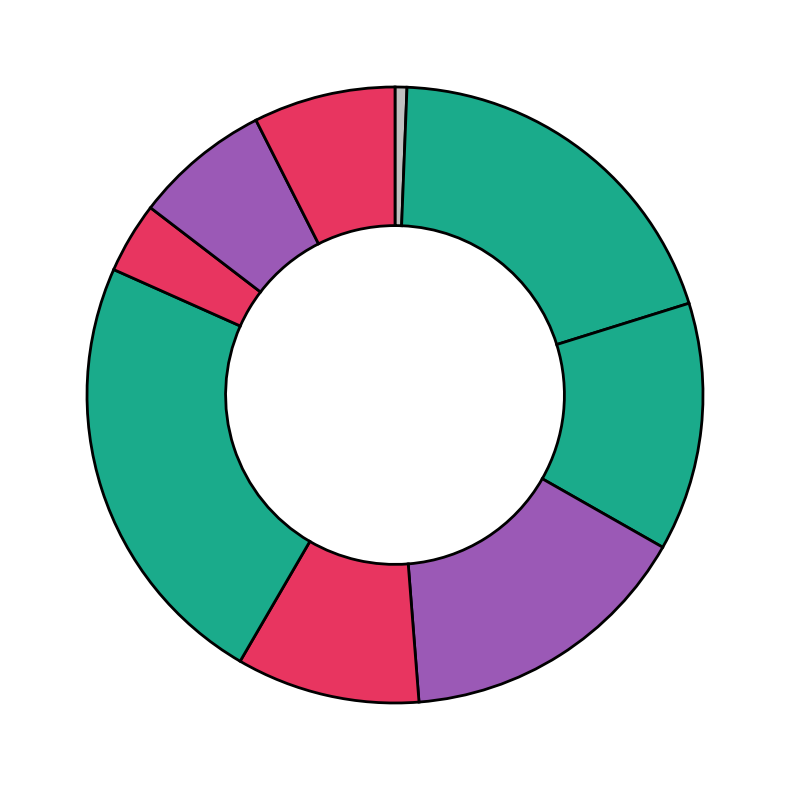

Which slice is the largest?

SMP NEGERI 7 MUARO JAMBI